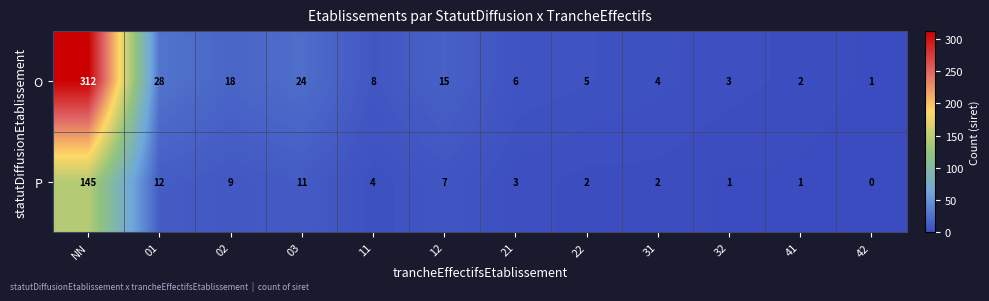

What is the sum of the O values at 22 and 03?

29